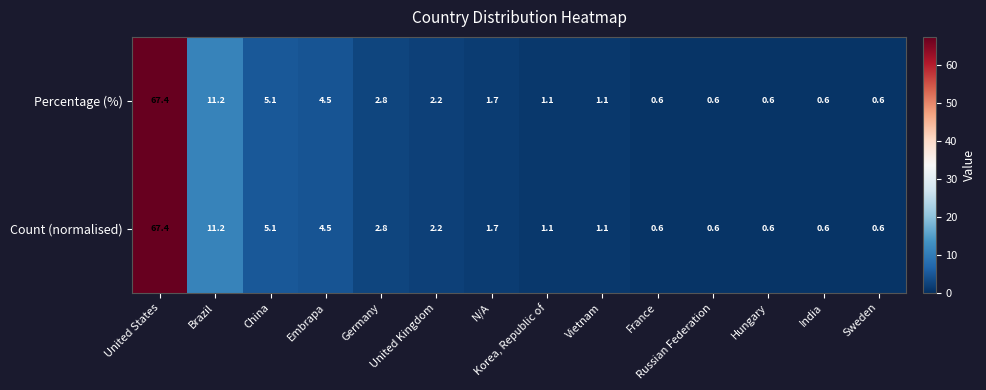

True or false: Percentage (%) has a value of 0.6 at Hungary.

True